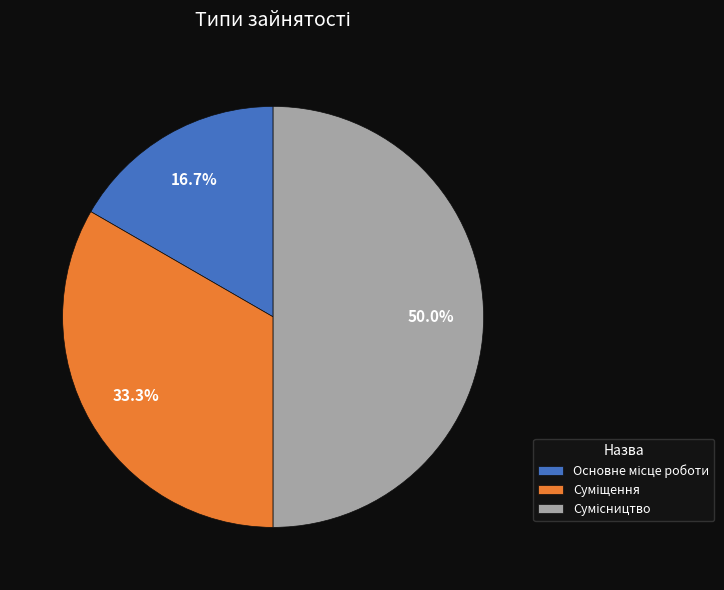

Is Основне місце роботи the majority of the pie?

No